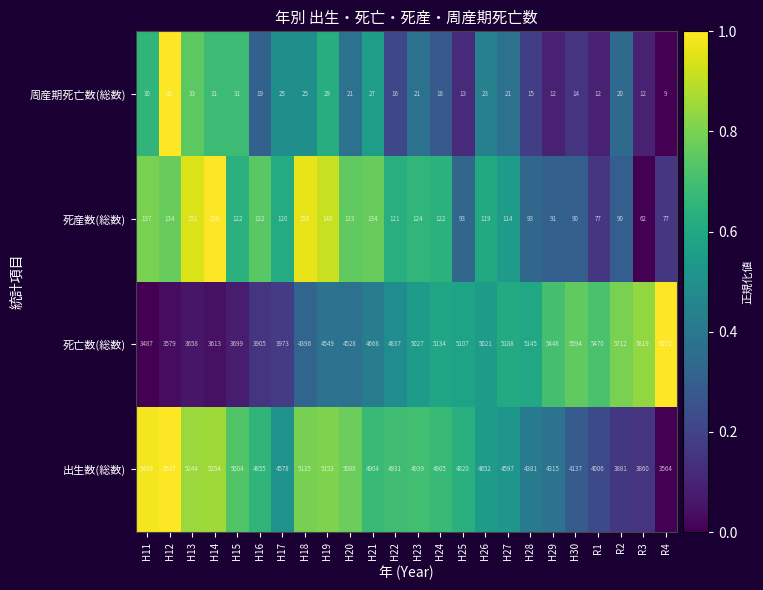

What is the difference between the highest and lowest values at H15?

4973